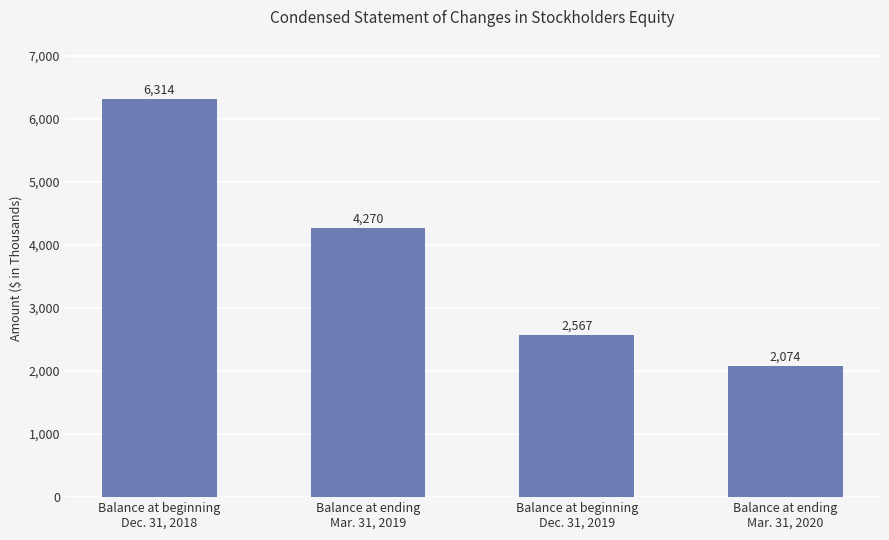

How many values are between 2567 and 6314?

3